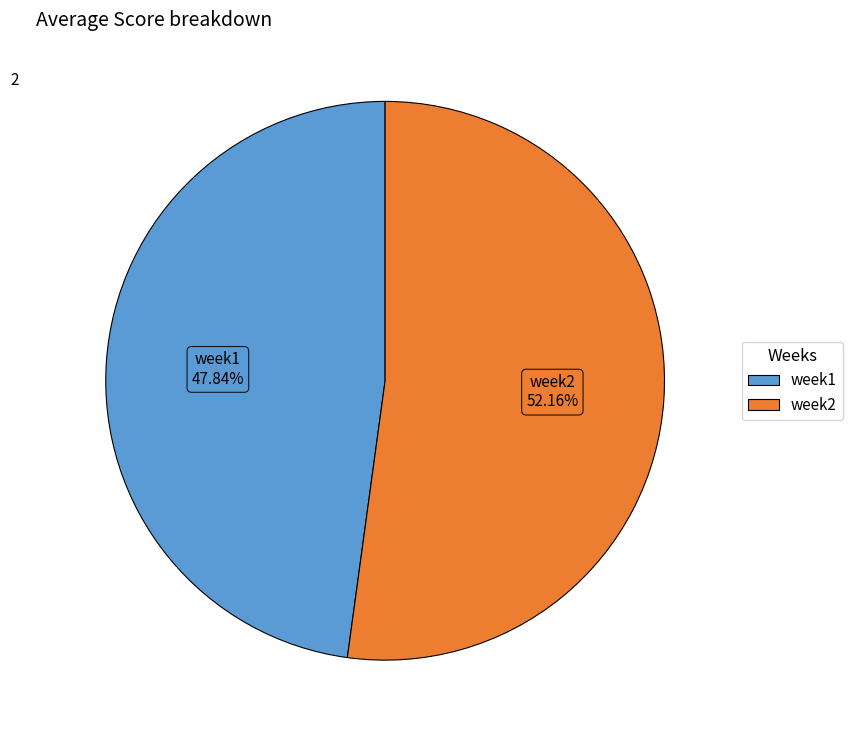

What is the ratio of the value at week1 to the value at week2?

0.9